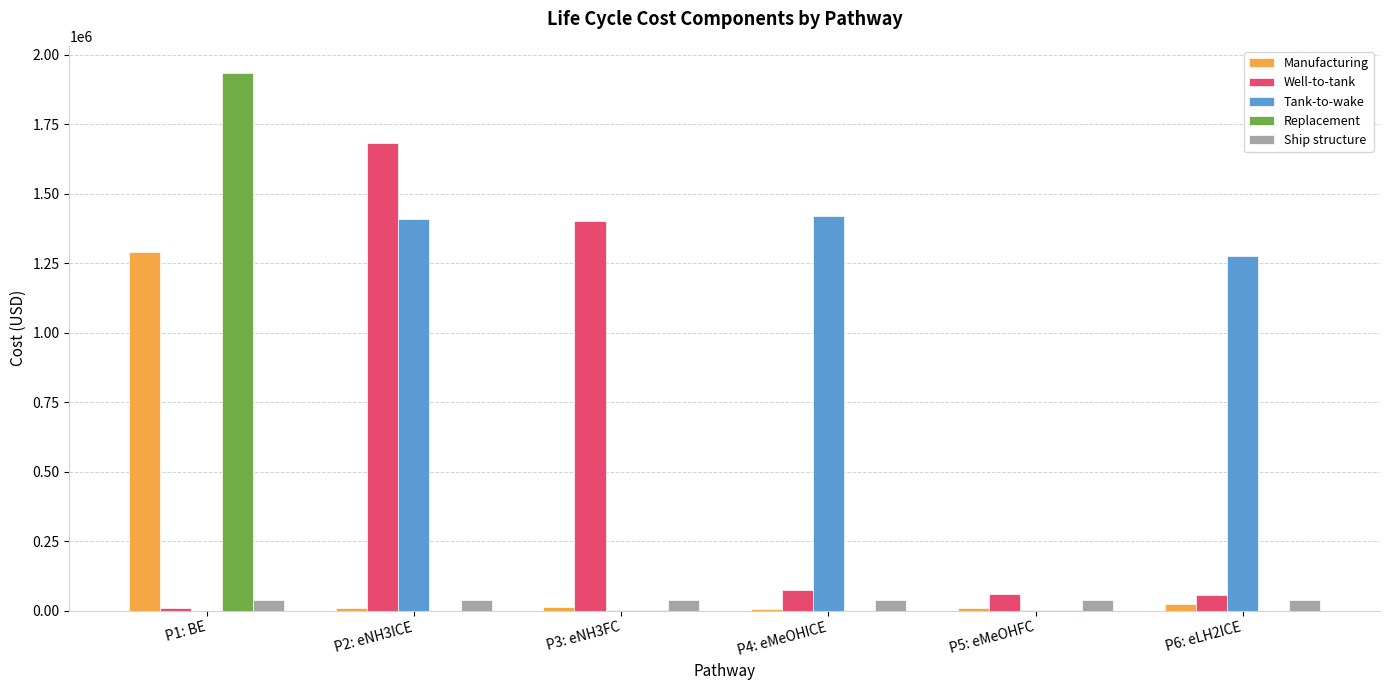

What are all the series names shown in the legend?

Manufacturing, Well-to-tank, Tank-to-wake, Replacement, Ship structure